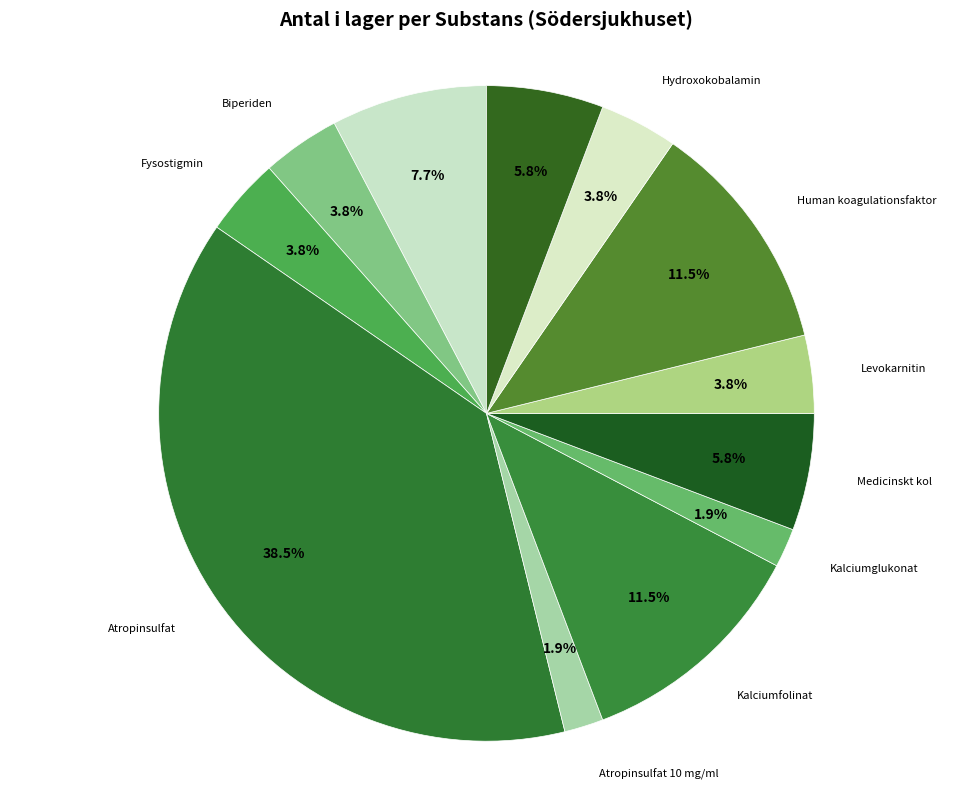

Approximately how many times larger is the value at Human koagulationsfaktor compared to Levokarnitin?

3.0